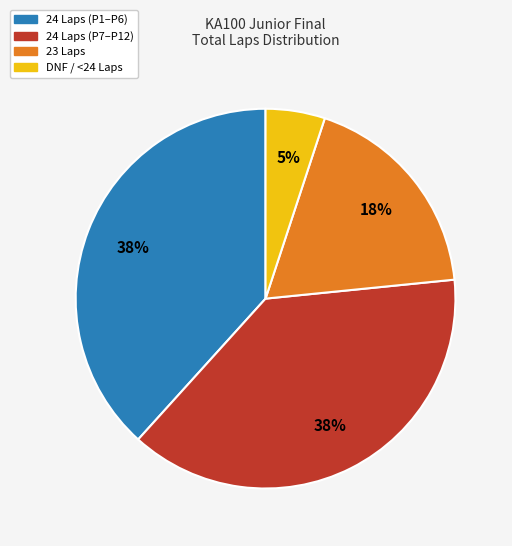

How many slices are in this pie chart?

4